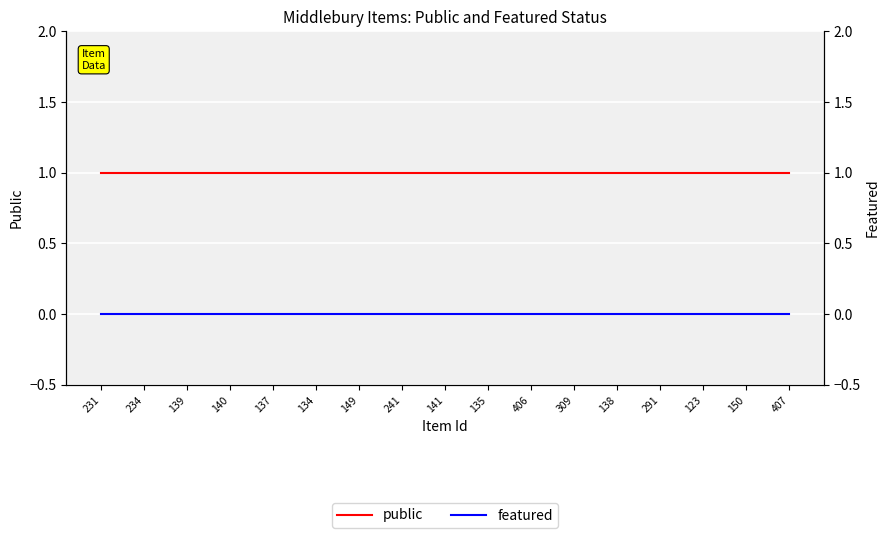

Which label corresponds to the largest value in the chart?

231